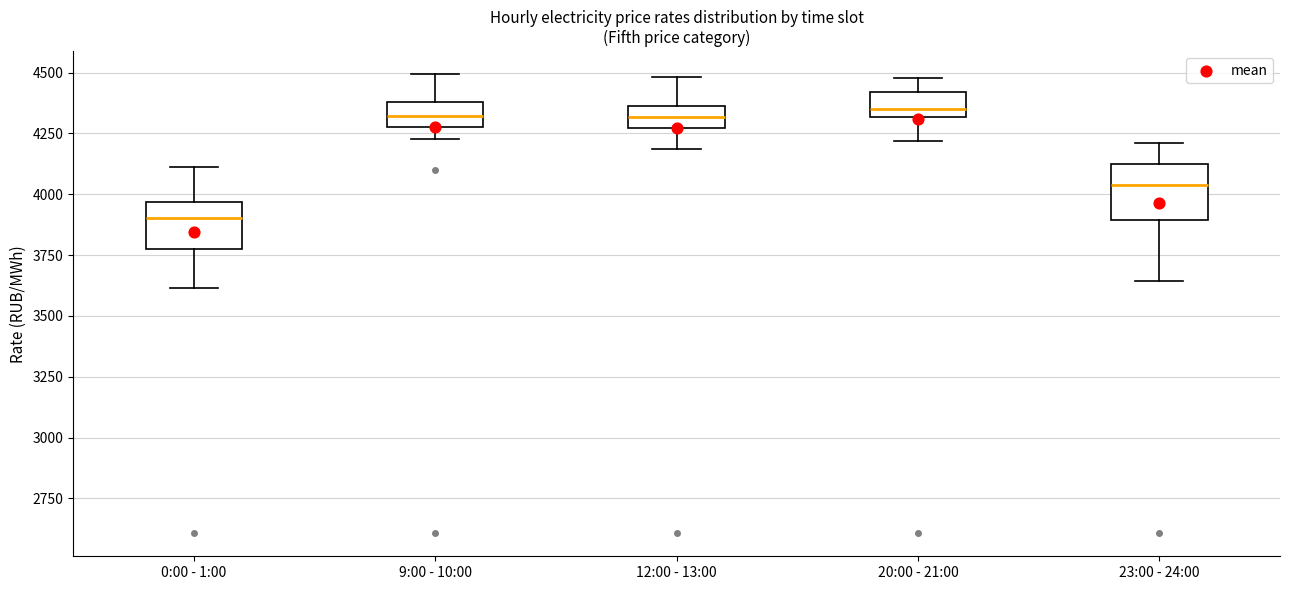

Reading left to right, read every box against the y-axis: the position of its median line, the range the box covers, and the ends of its whiskers. The values are not printed on the chart, so give them approximately, as read against the axis.

0:00 - 1:00: median 3900, box 3750 to 3950, whiskers 3600 to 4100
9:00 - 10:00: median 4300 (inside the box), box 4300 to 4400, whiskers 4250 to 4500
12:00 - 13:00: median 4300, box 4250 to 4350, whiskers 4200 to 4500
20:00 - 21:00: median 4350, box 4300 to 4400, whiskers 4200 to 4500
23:00 - 24:00: median 4050, box 3900 to 4100, whiskers 3650 to 4200